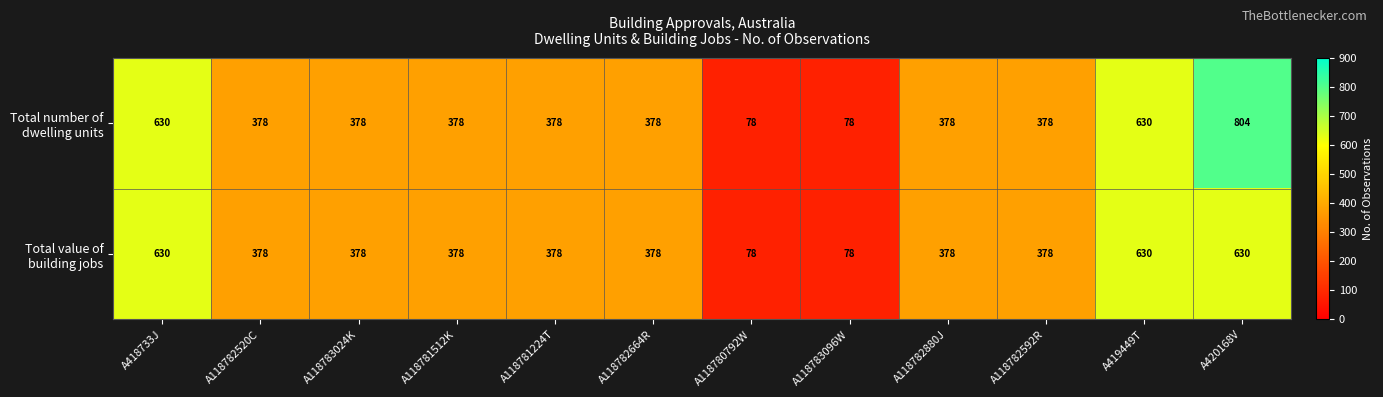

At how many categories does at least one series exceed 560?

3